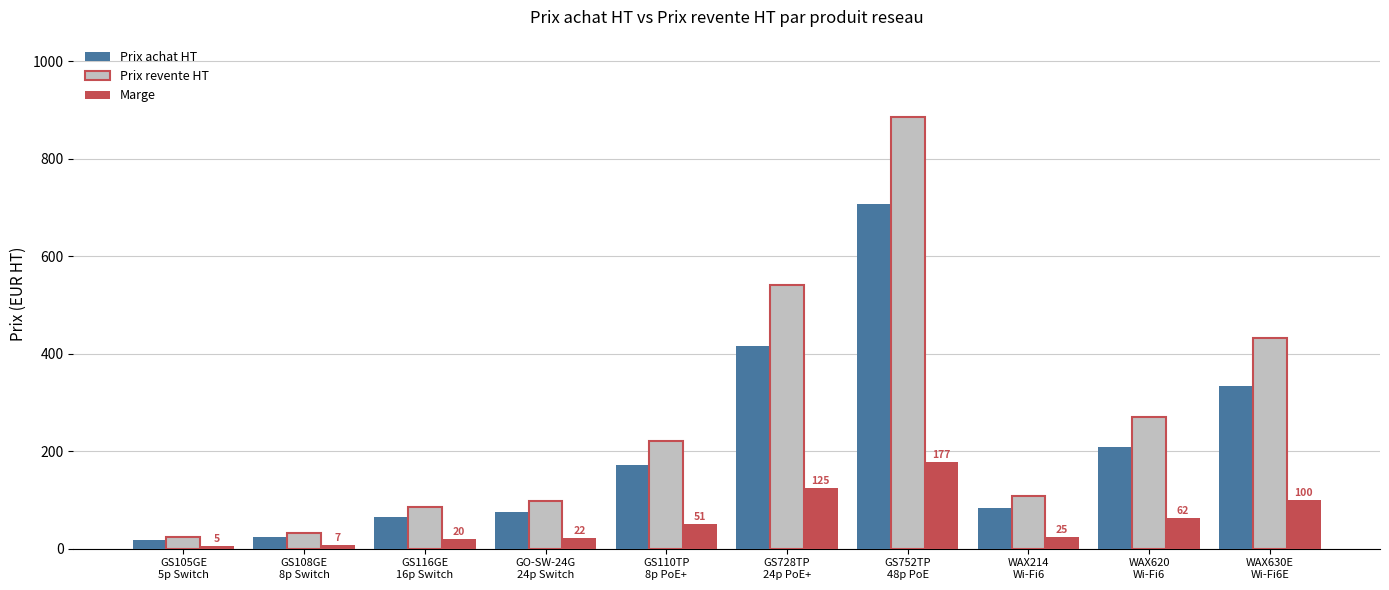

What is the sum of all Prix revente HT values?

2700.5